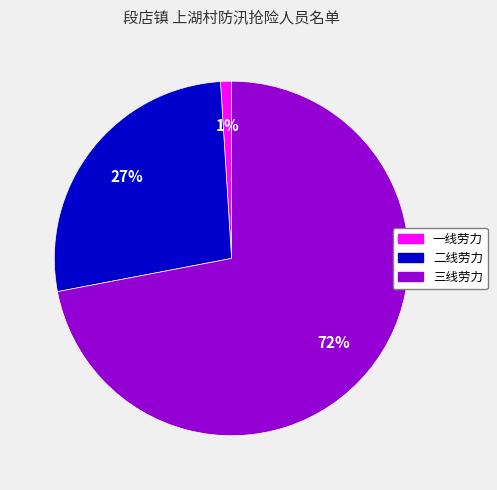

To the nearest percent, what is the difference between the 二线劳力 and 三线劳力 slice percentages?

45%